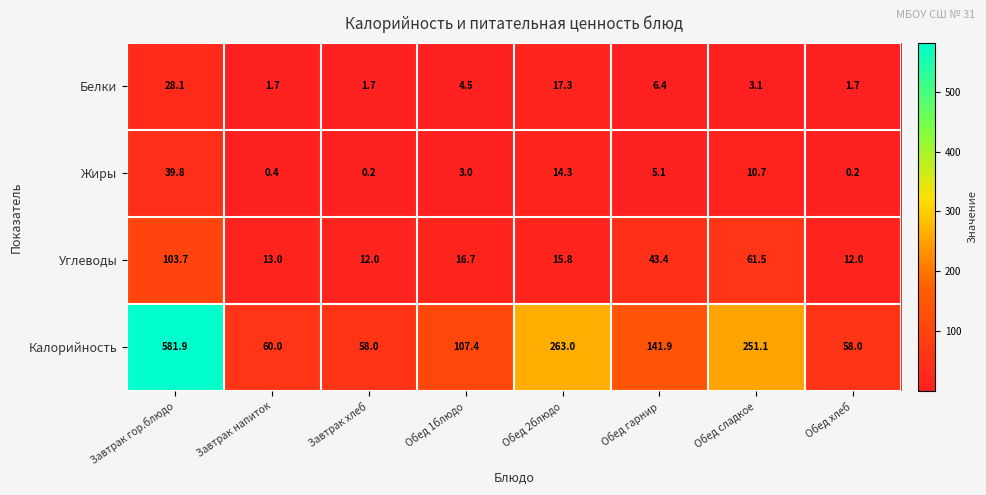

What is the difference between the maximum and minimum values in the Калорийность series?

523.9